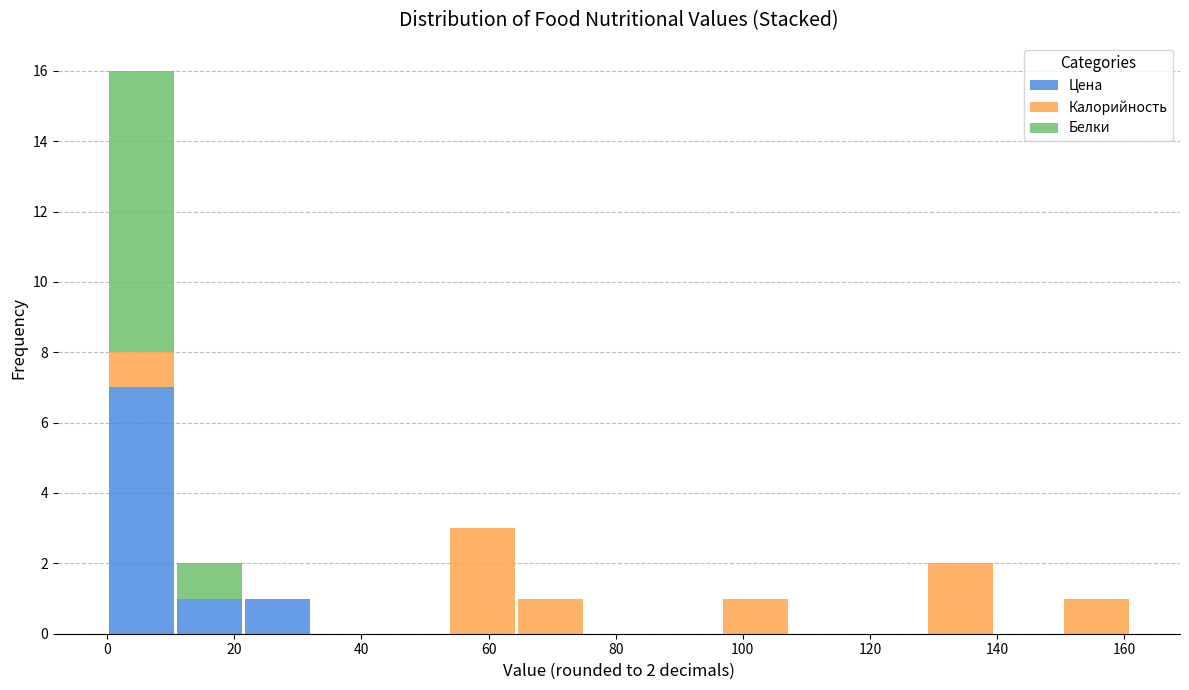

Which range on the x-axis has the tallest stacked bar (by total height)?

0 to 10